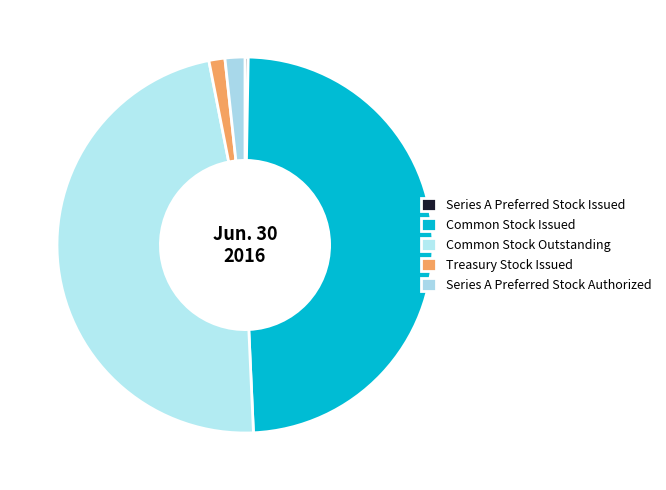

What is the smallest slice in the pie chart?

Series A Preferred Stock Issued